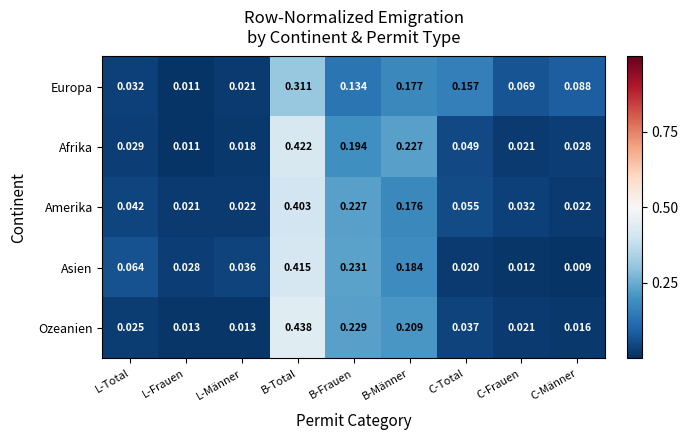

Count the number of data series in this chart.

5